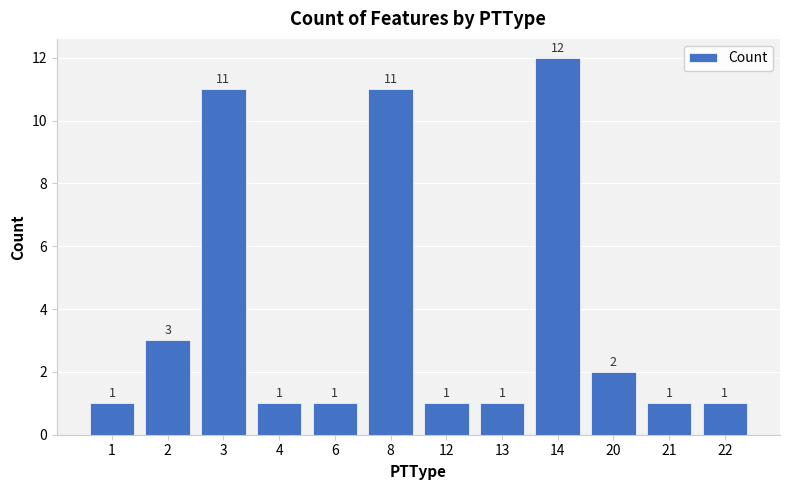

What is the sum of all values?

46